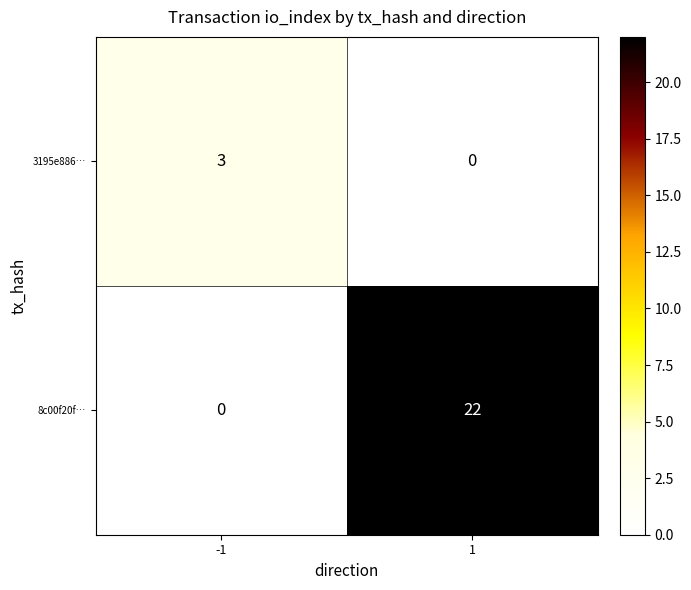

What is the spread (max minus min) of values at 1?

22